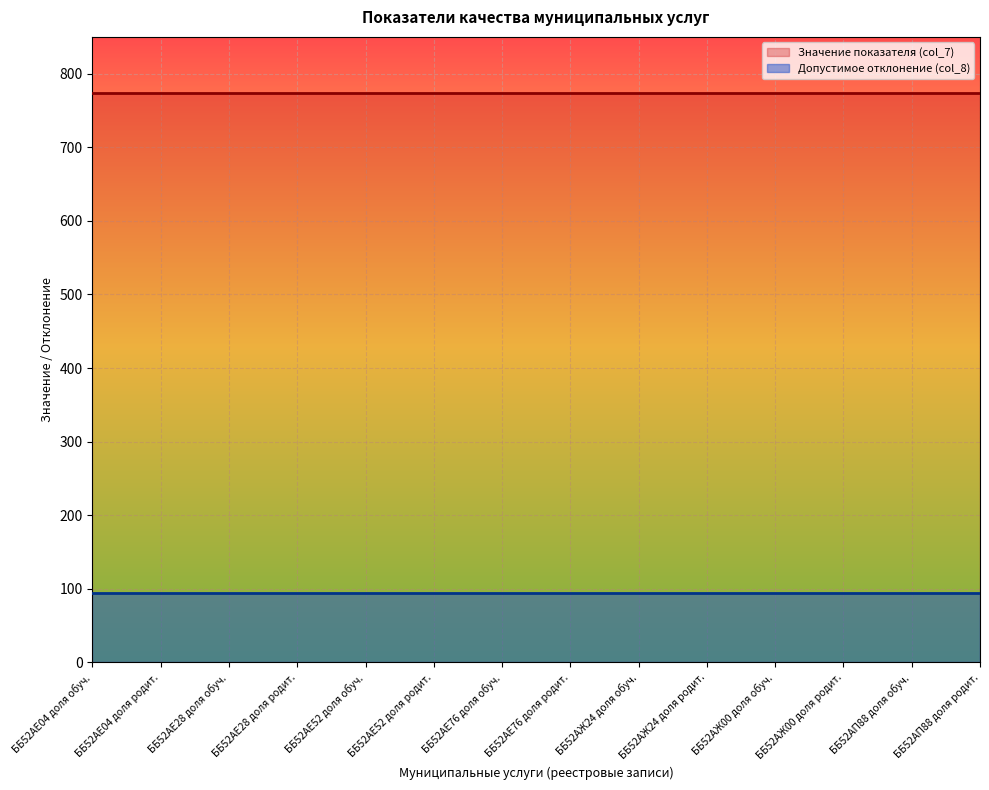

Rank the series by their average value, from highest to lowest.

Значение показателя (col_7), Допустимое отклонение (col_8)